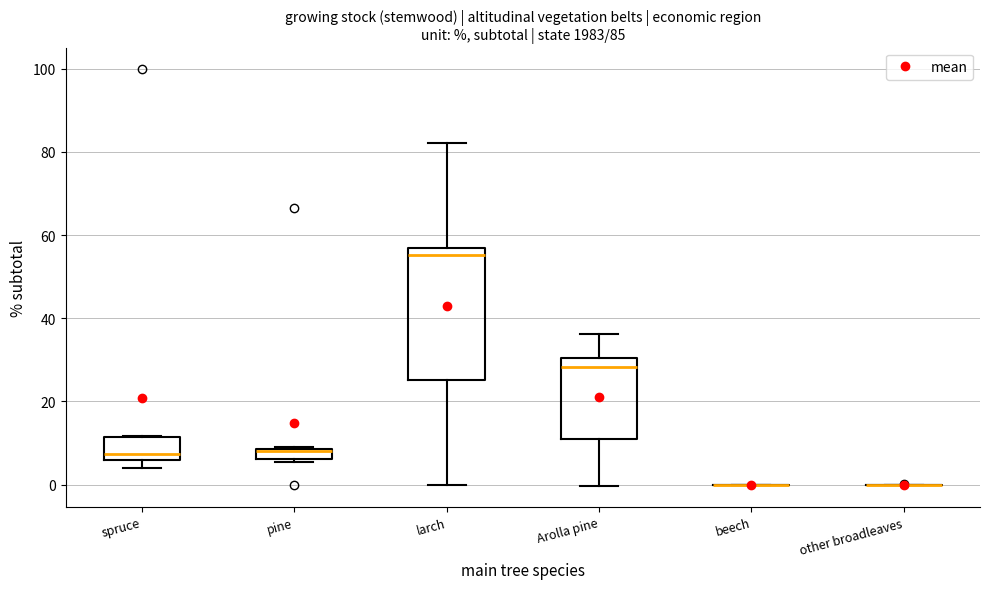

Comparing the boxes themselves (not the whiskers), which one is the tallest?

larch